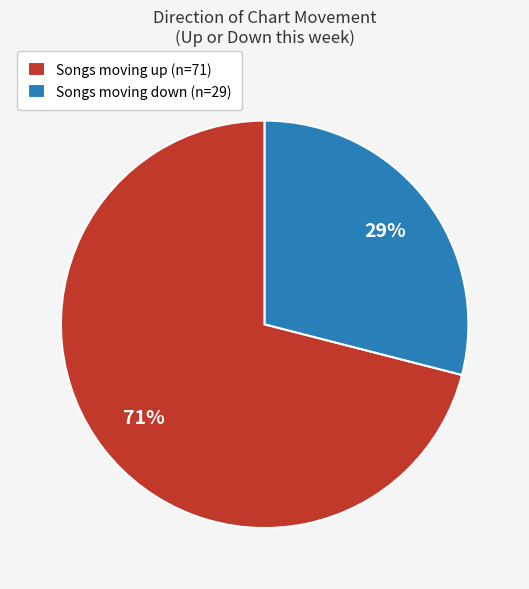

How many segments does this pie chart have?

2